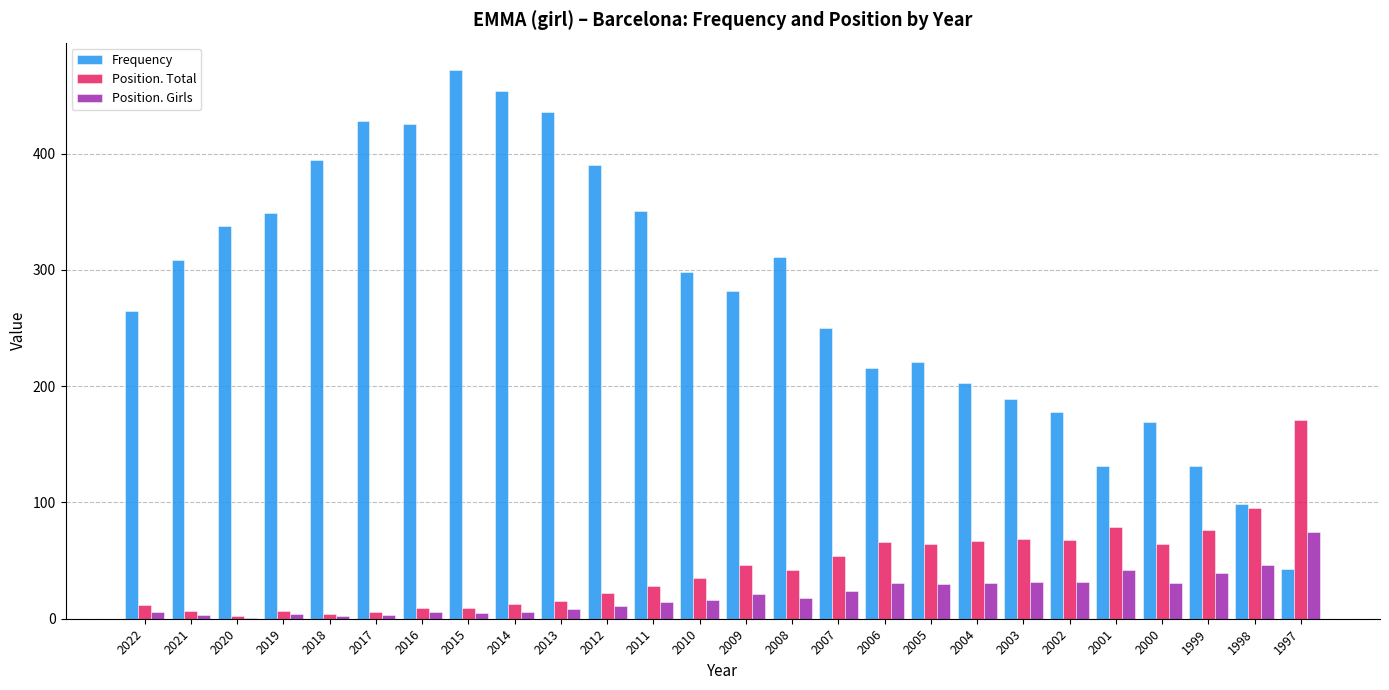

What is the highest value of the Position. Total series?

171